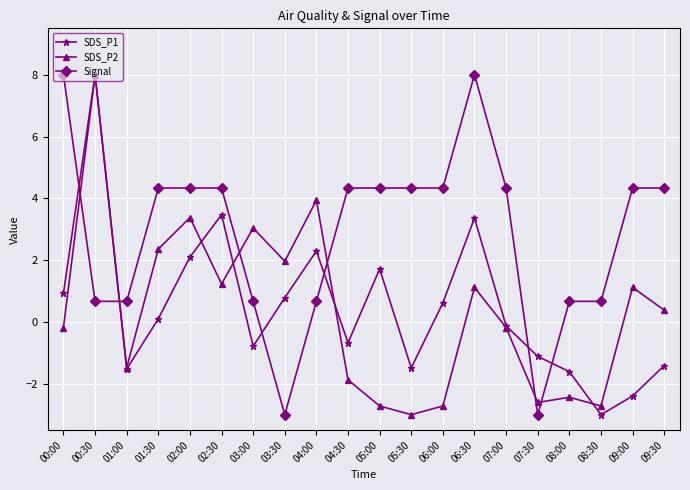

Which category has the lowest value in the SDS_P1 series?

08:30